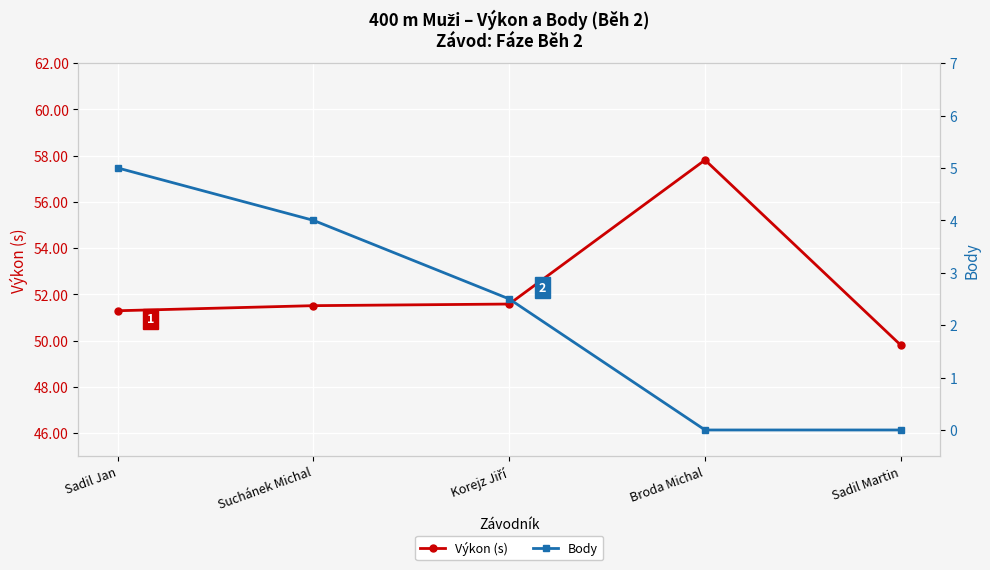

True or false: Výkon (s) and Body cross at least once.

False